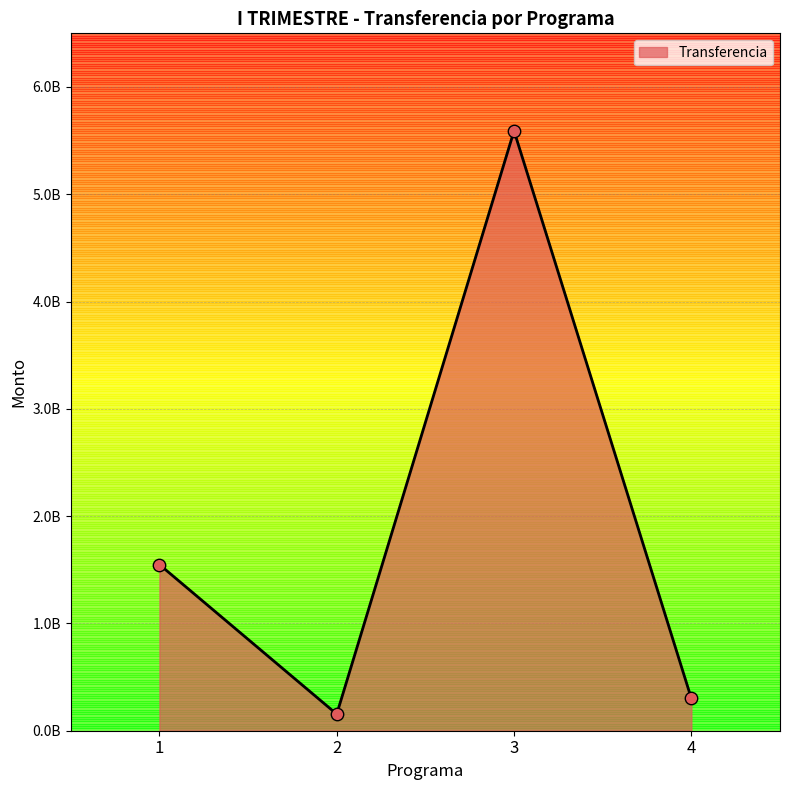

Does the chart have visible grid lines?

Yes